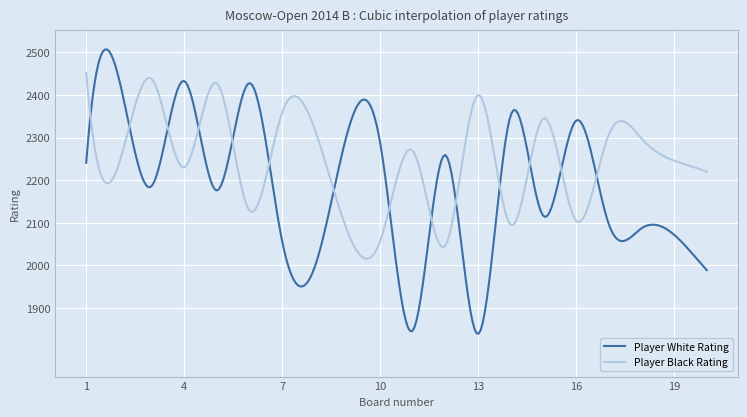

In Player Black Rating, how many points are lower than both neighbors (excluding endpoints)?

7